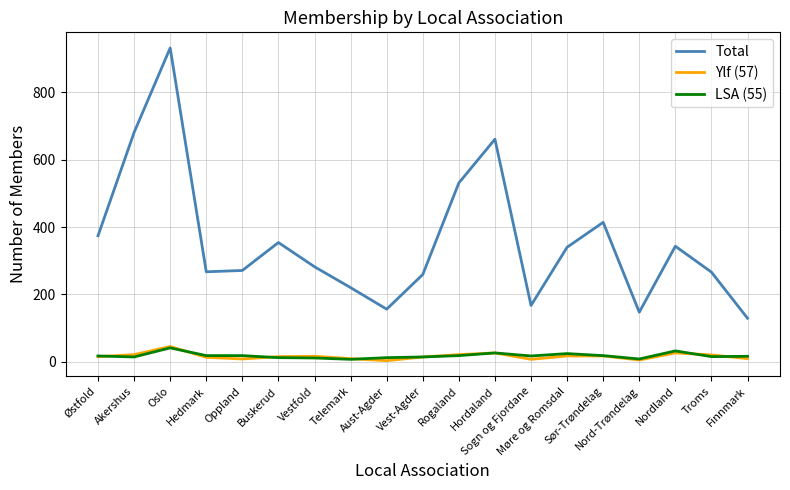

At which category is the sum across all series the highest?

Oslo